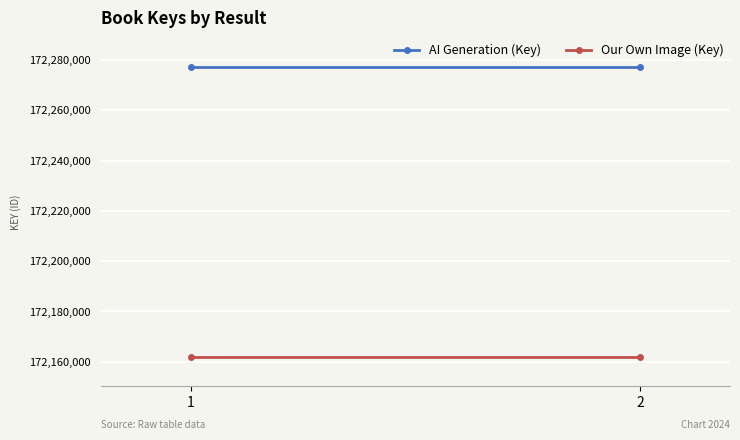

The value of AI Generation (Key) at 2 is 172277299. True or false?

True